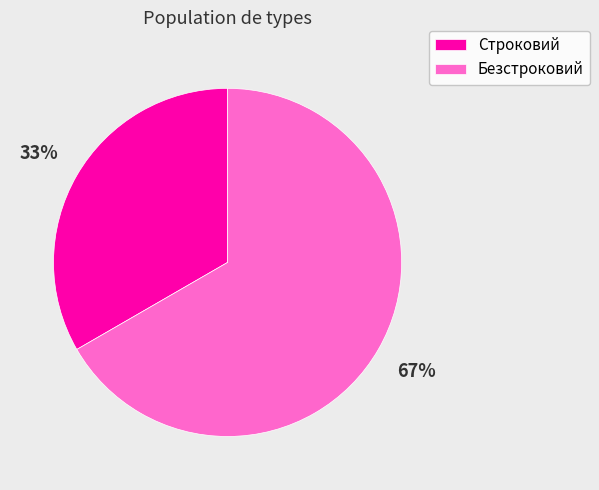

Is it true that Безстроковий is 67% of the pie?

True